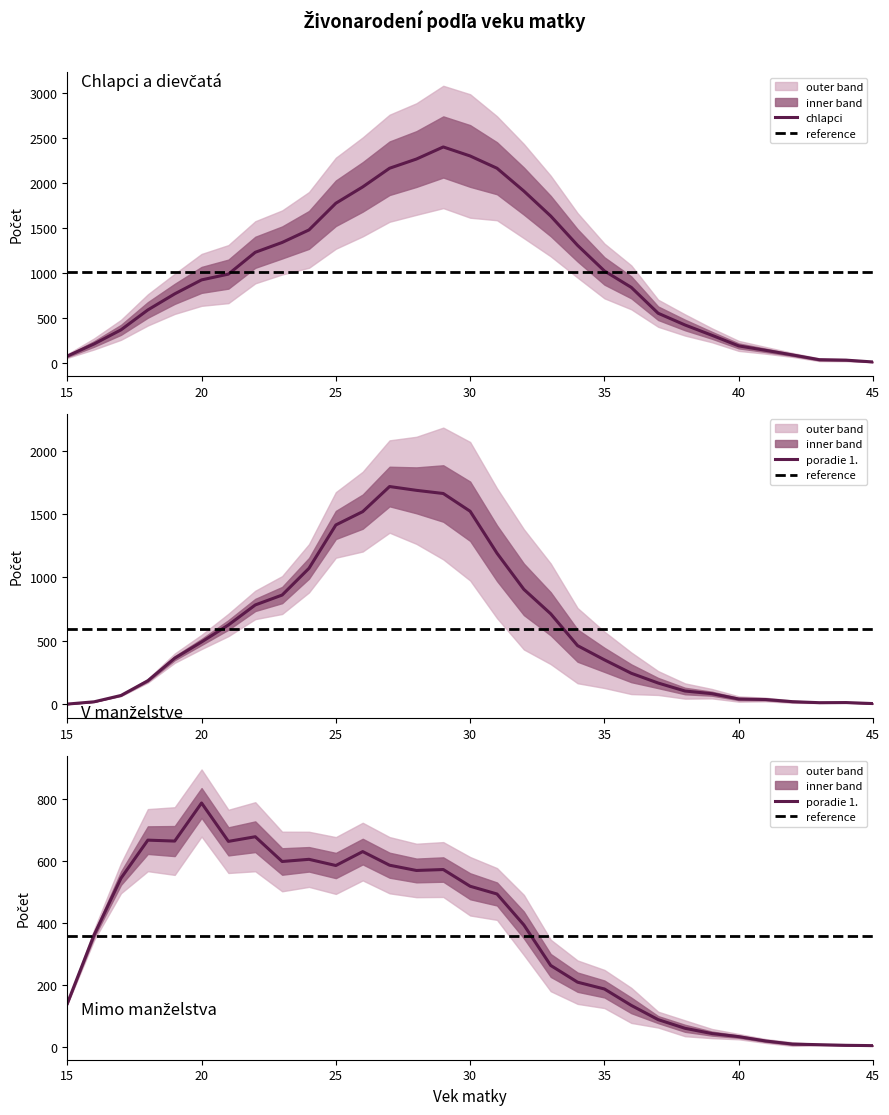

Rank the categories by mimo manželstva 1. value from highest to lowest.

20, 22, 18, 19, 21, 26, 24, 23, 27, 25, 29, 28, 17, 30, 31, 32, 16, 33, 34, 35, 15, 36, 37, 38, 39, 40, 41, 42, 43, 44, 45